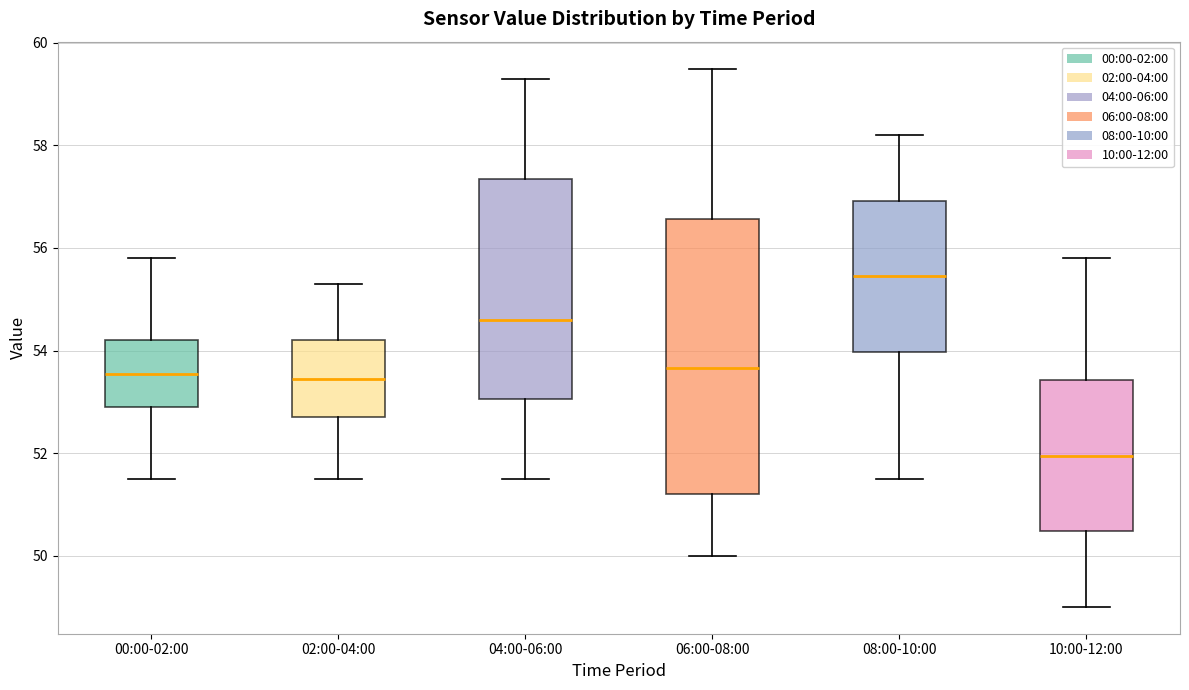

Which box is the tallest, from its lower edge to its upper edge?

06:00-08:00